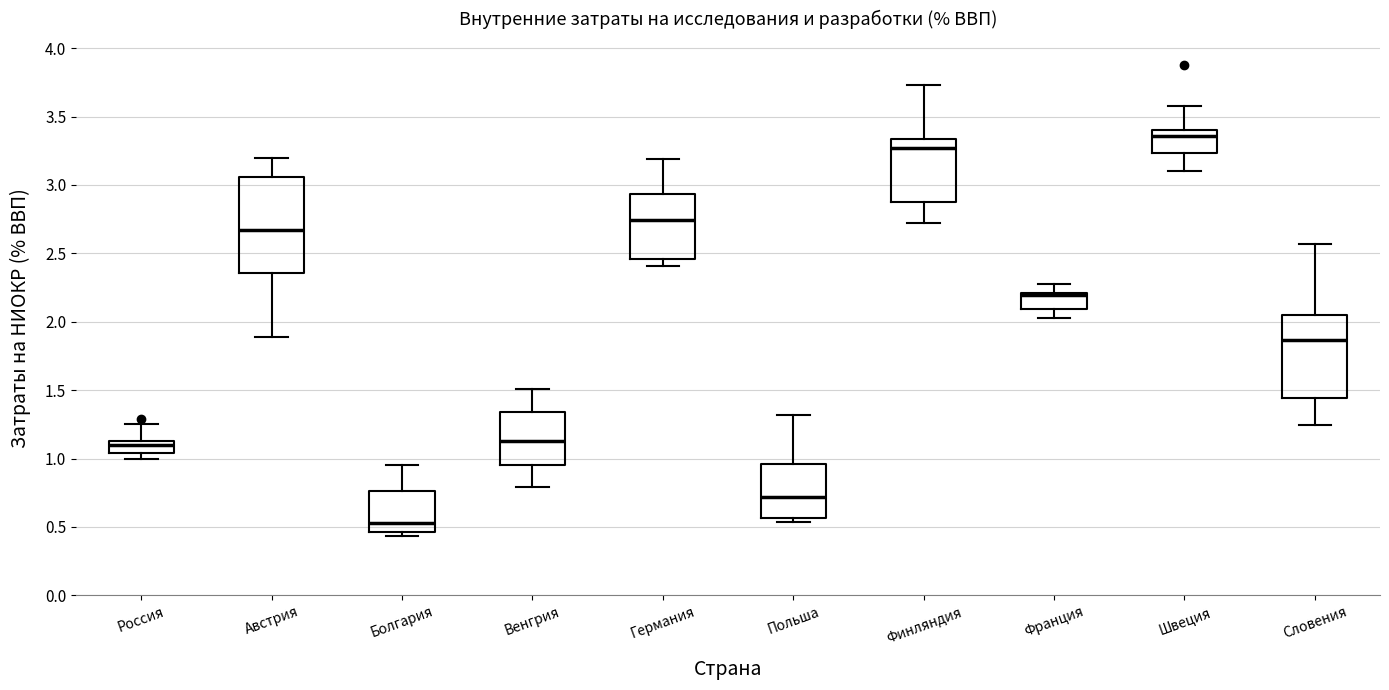

Reading left to right, transcribe this box plot: for each box, give where its median line is, the range the box spans, and where its two whiskers end, as read against the y-axis. The values are not printed on the chart, so give them approximately, as read against the axis.

Россия: median 1.10, box 1.05 to 1.15, whiskers 1.00 to 1.25
Австрия: median 2.65, box 2.35 to 3.05, whiskers 1.90 to 3.20
Болгария: median 0.55, box 0.45 to 0.75, whiskers 0.45 (just below the box's lower edge) to 0.95
Венгрия: median 1.15, box 0.95 to 1.35, whiskers 0.80 to 1.50
Германия: median 2.75, box 2.45 to 2.95, whiskers 2.40 to 3.20
Польша: median 0.70, box 0.55 to 0.95, whiskers 0.55 (just below the box's lower edge) to 1.30
Финляндия: median 3.25, box 2.85 to 3.35, whiskers 2.70 to 3.75
Франция: median 2.20 (just below the box's upper edge), box 2.10 to 2.20, whiskers 2.05 to 2.30
Швеция: median 3.35, box 3.25 to 3.40, whiskers 3.10 to 3.60
Словения: median 1.85, box 1.45 to 2.05, whiskers 1.25 to 2.55